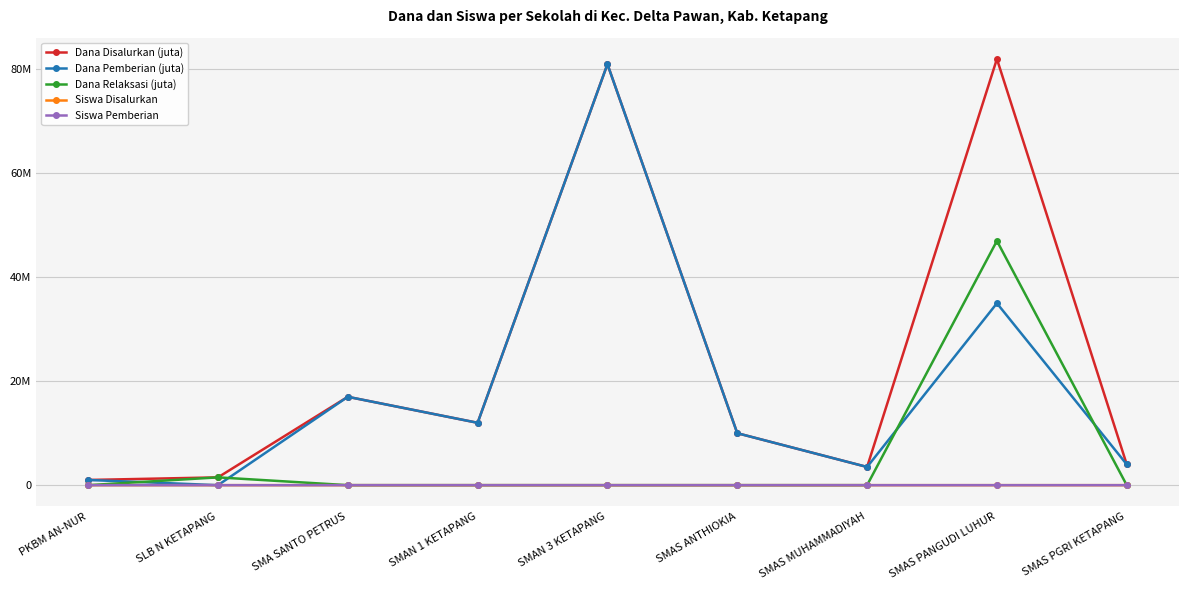

What are all the series names shown in the legend?

Dana Disalurkan (juta), Dana Pemberian (juta), Dana Relaksasi (juta), Siswa Disalurkan, Siswa Pemberian